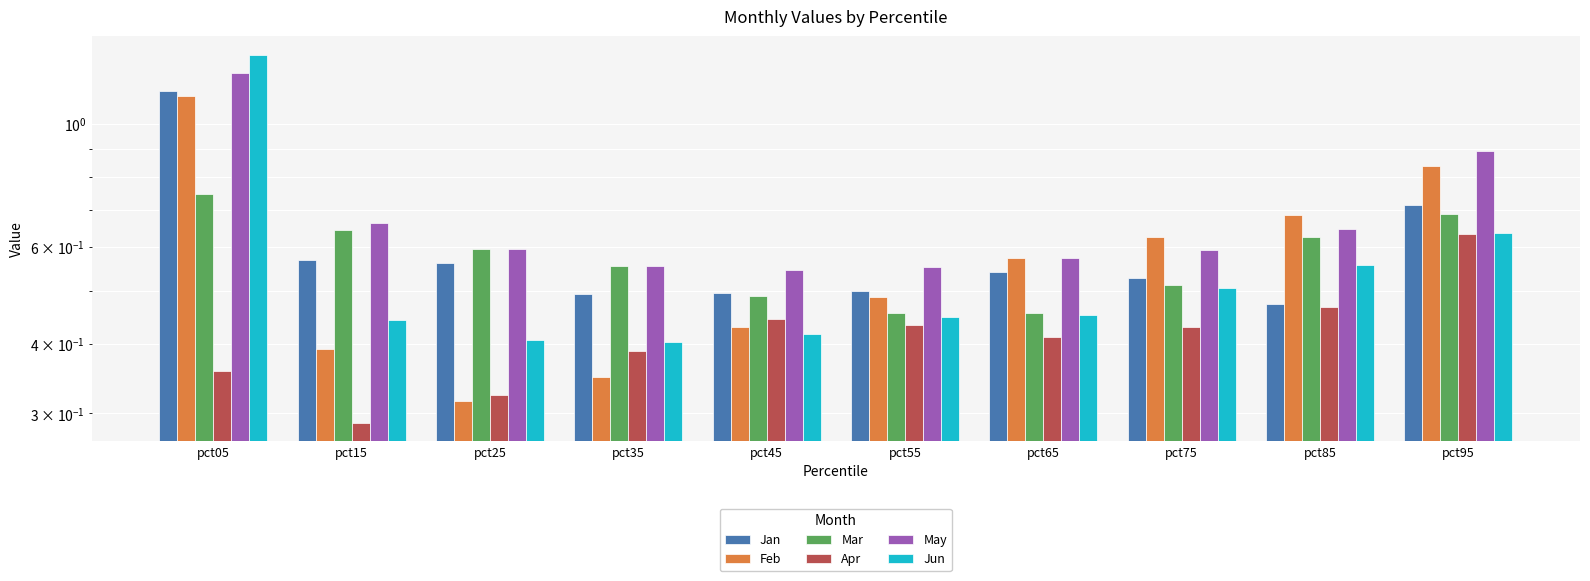

The Jun series shows 0.4 at pct55. True or false?

True